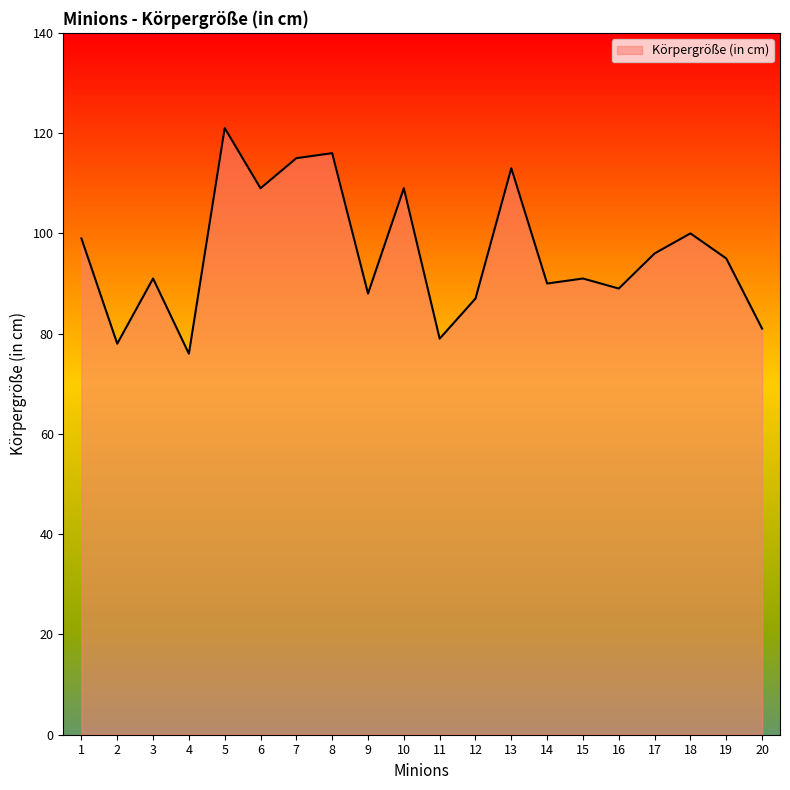

Reading right to left, extract all data points from this chart.

81	95	100	96	89	91	90	113	87	79	109	88	116	115	109	121	76	91	78	99